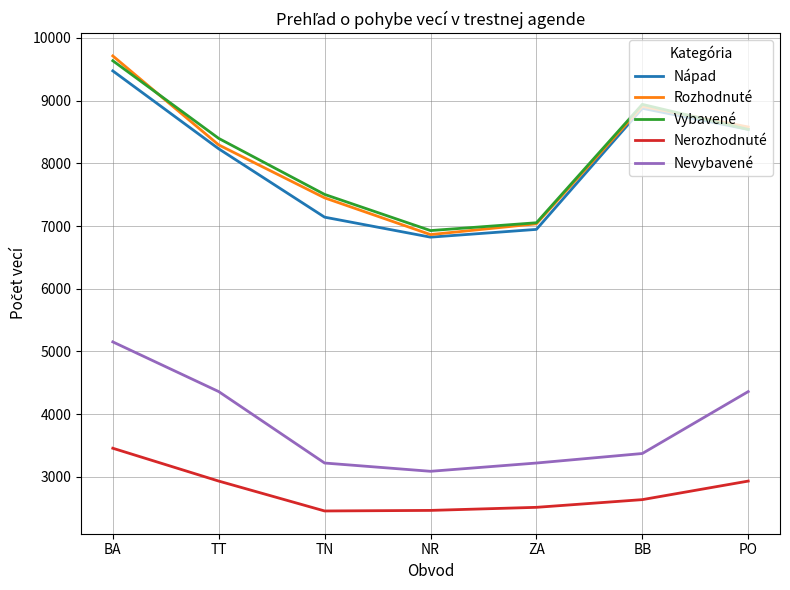

What is the minimum value shown in the chart?

2453